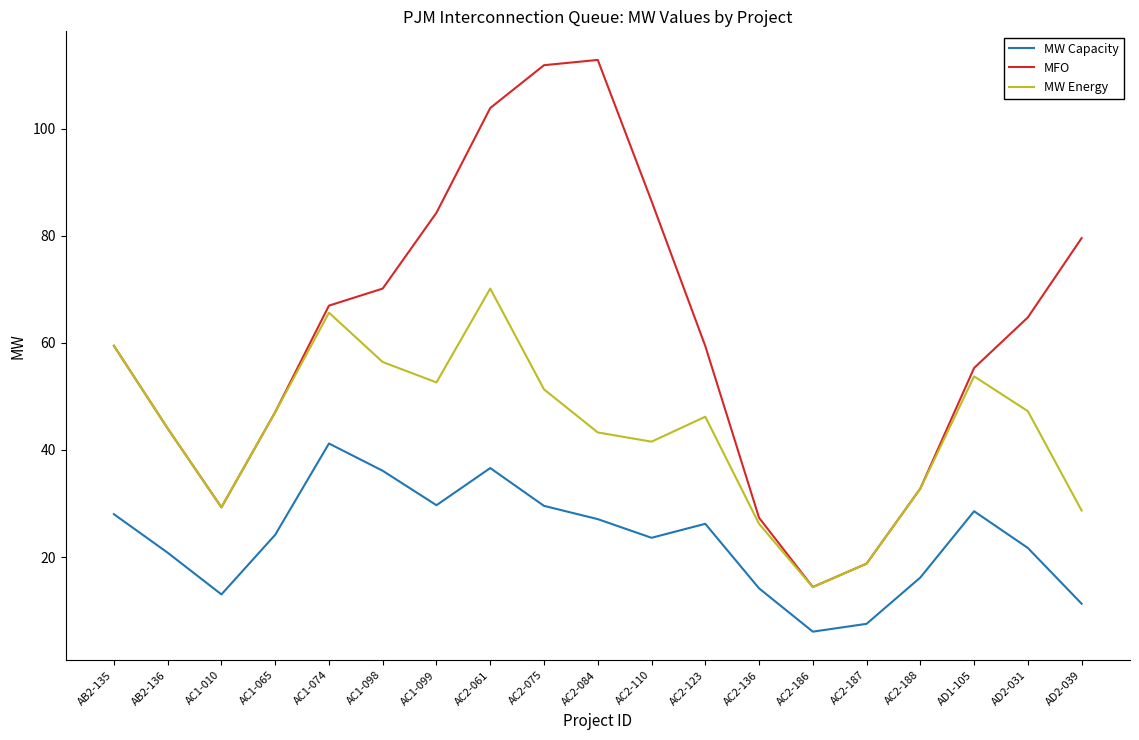

What is the sum of all MW Energy values?

828.8